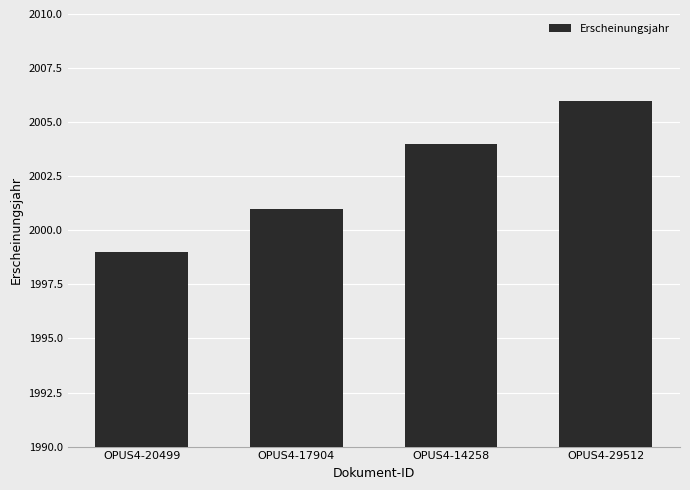

Where is the data nearest to the value 2002?

OPUS4-17904